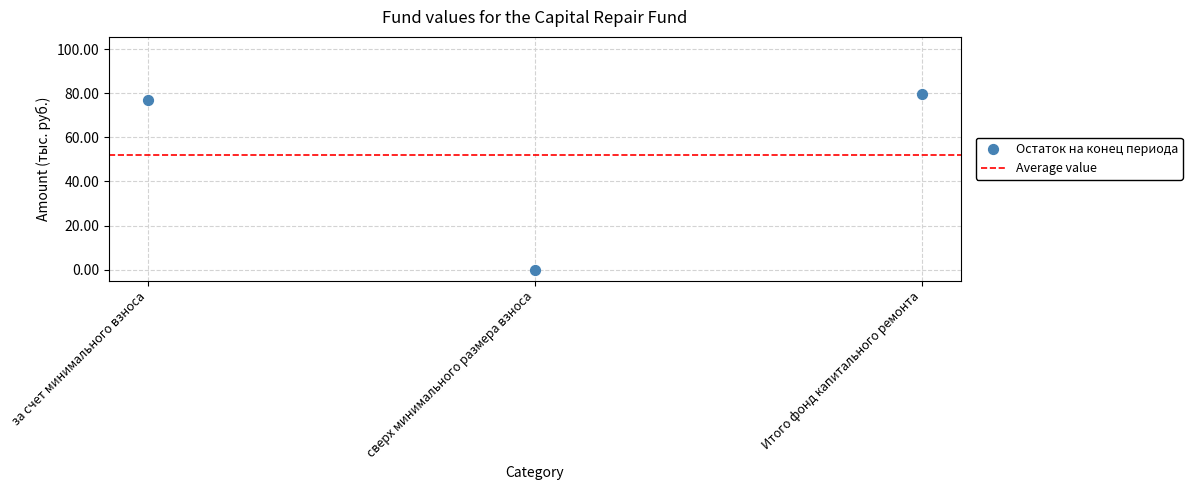

What Y value in the scatter plot is closest to 39?

76.7